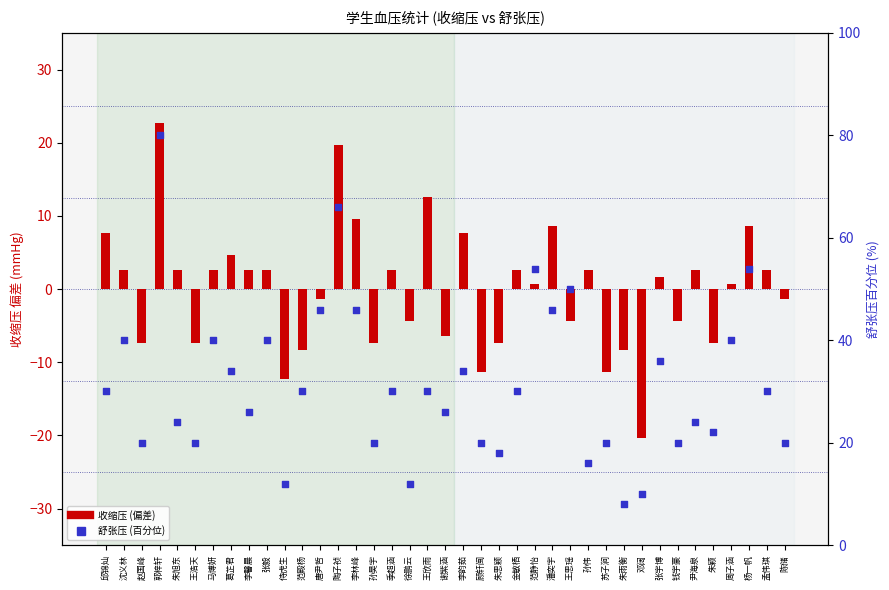

At which category is the sum across all series the highest?

郭梓轩